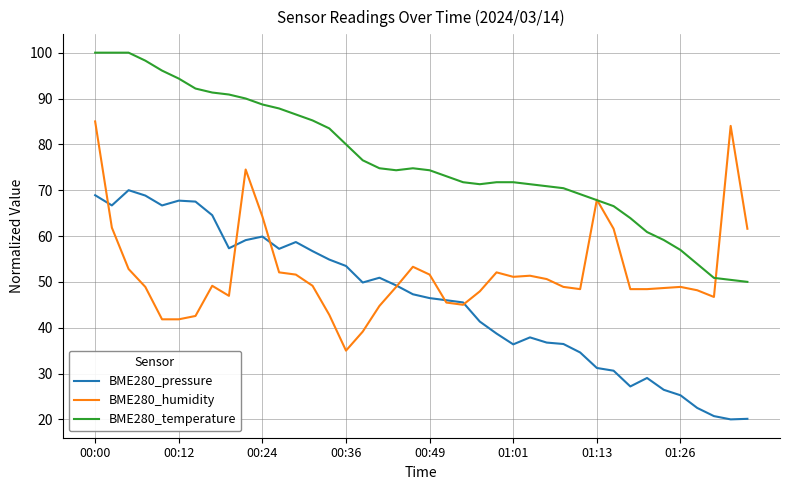

What is the minimum value for BME280_humidity?

35.0